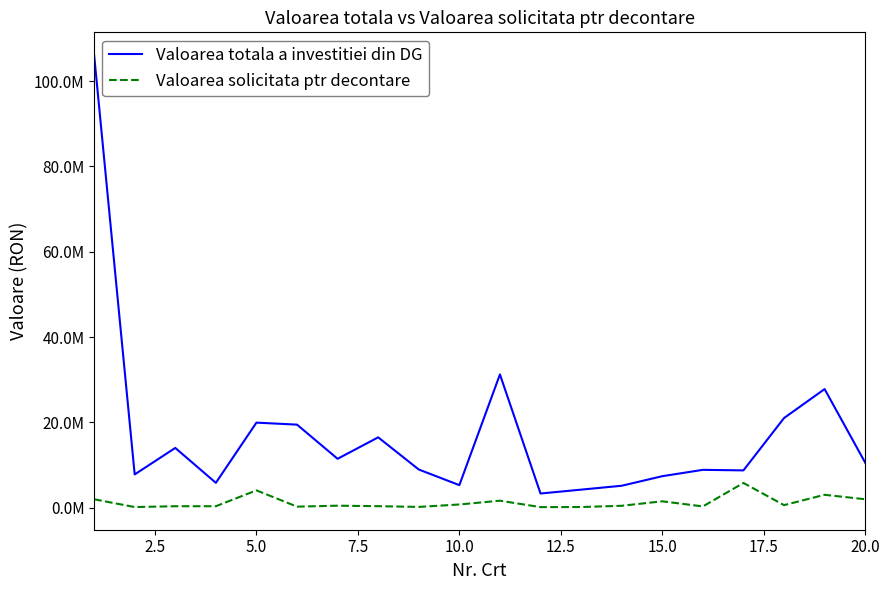

Does the chart display data point markers on the line(s)?

No